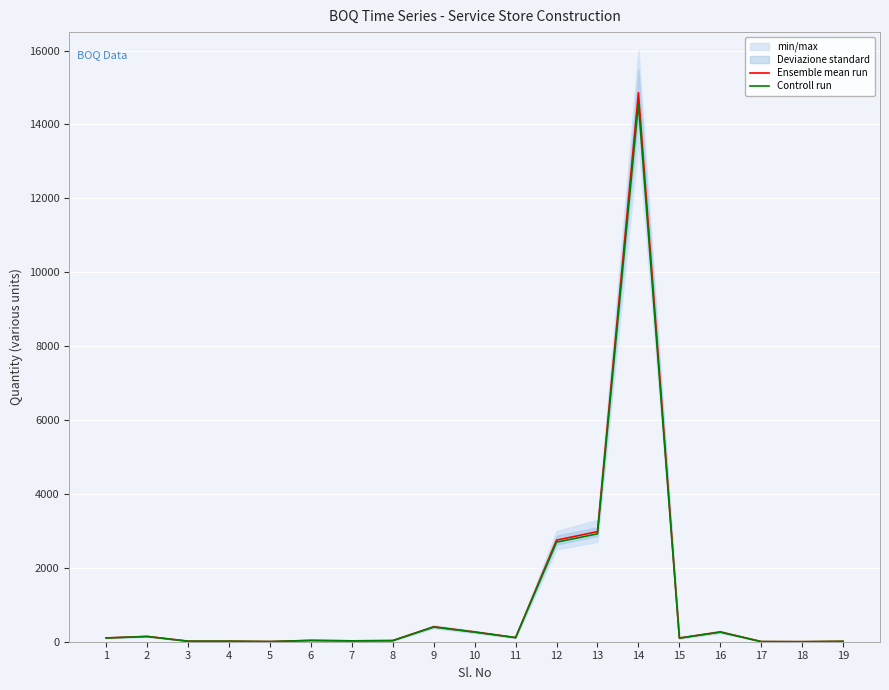

True or false: Ensemble mean run has a value of 11.0 at 19.

True